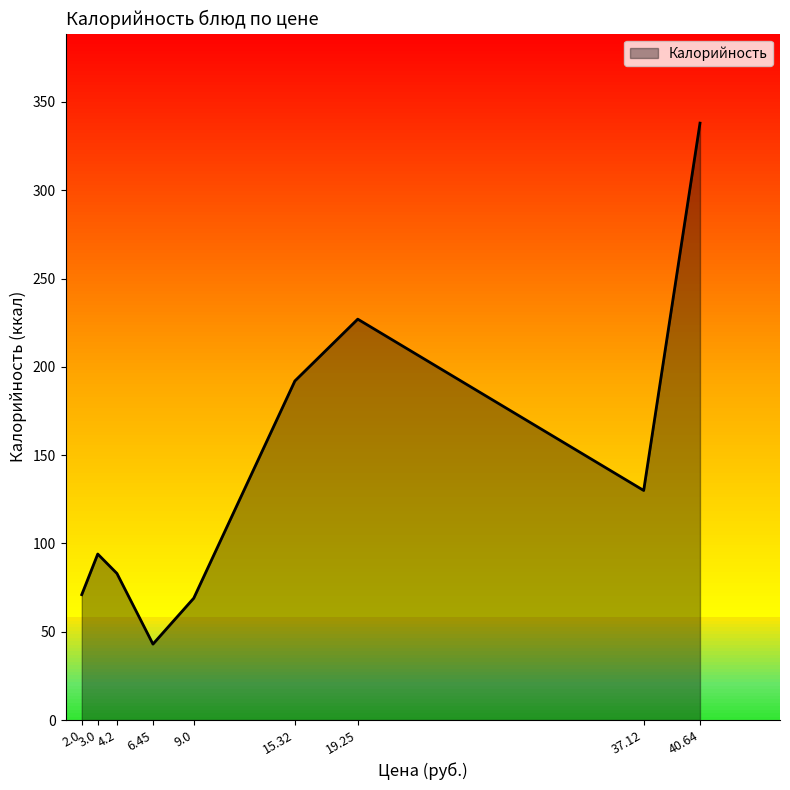

What is the difference between the maximum and minimum values?

295